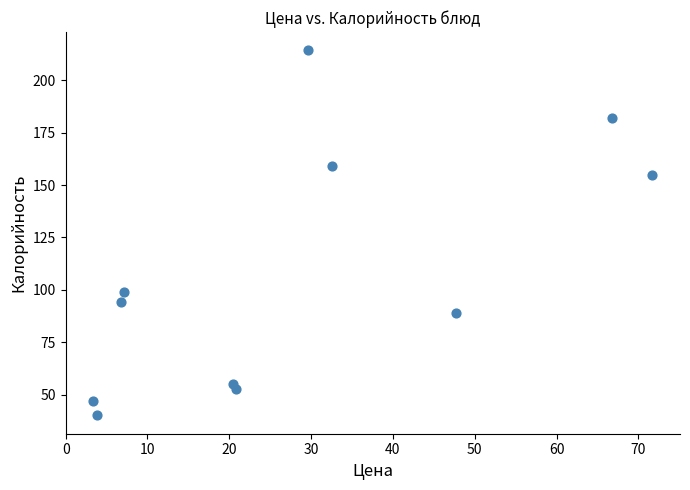

What is the range of X values (max minus min)?

68.3